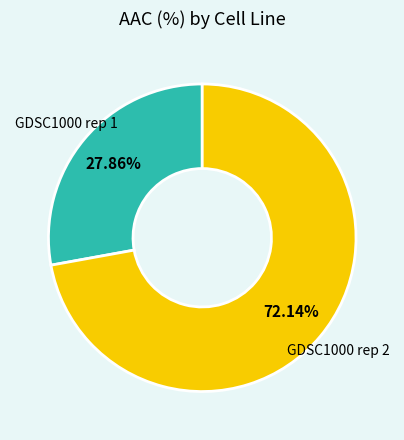

To the nearest percent, what is the combined percentage of GDSC1000 rep 1 and GDSC1000 rep 2?

100%